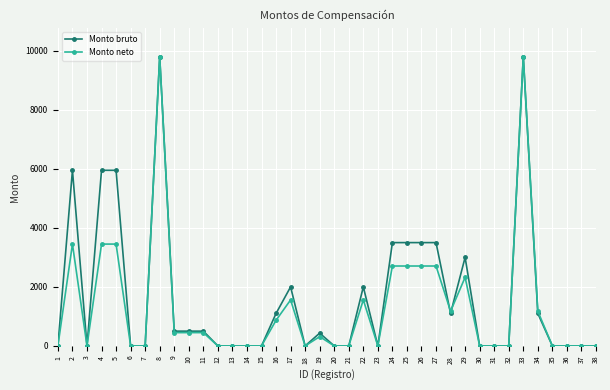

Rank the series at 5 from highest to lowest value.

Monto bruto, Monto neto